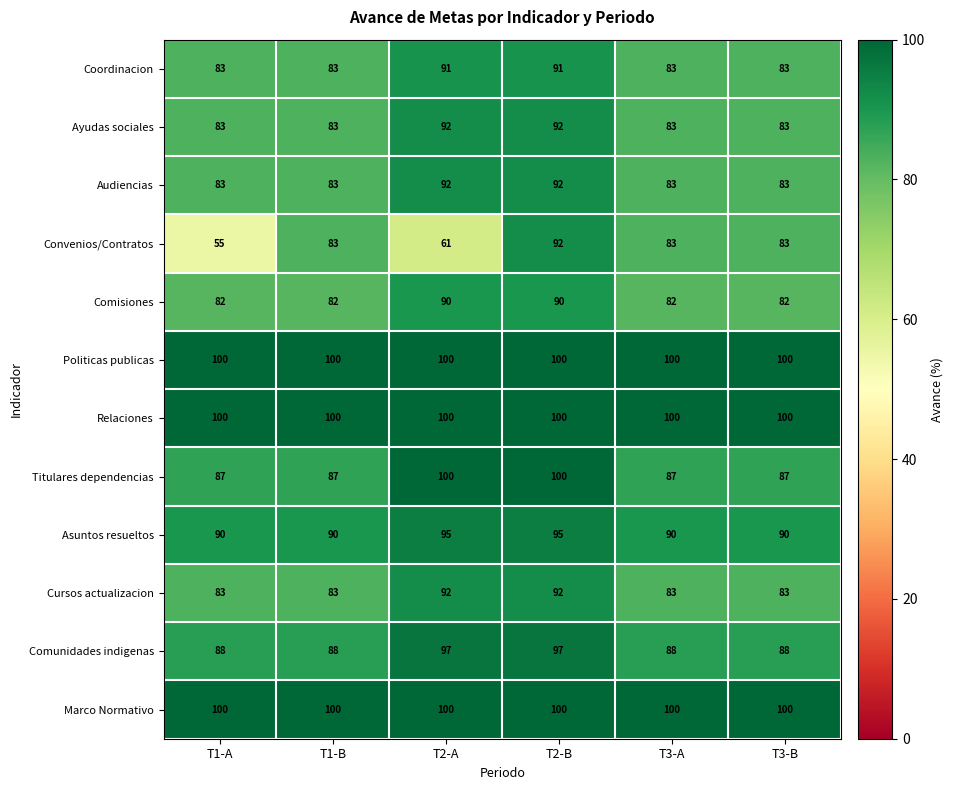

What is the sum of the Ayudas sociales values at T1-A and T2-A?

175